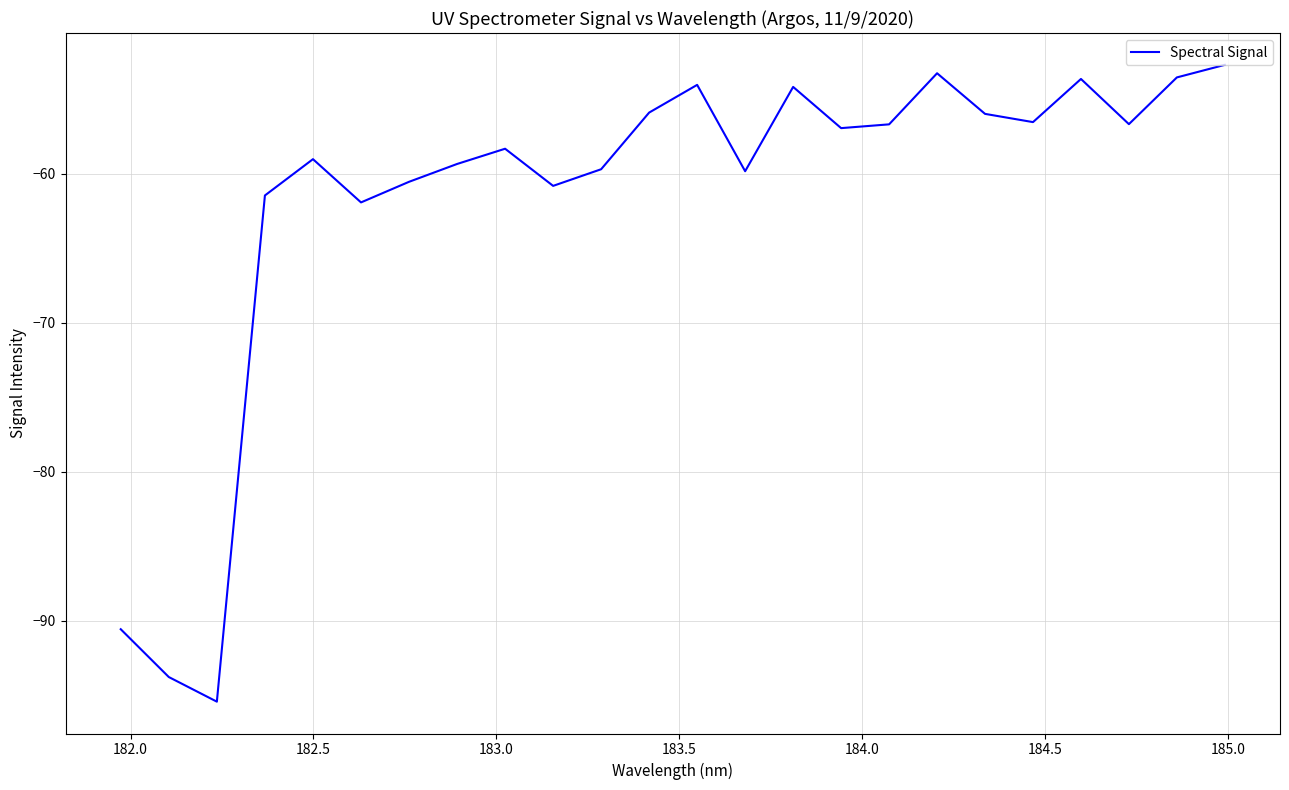

What is the difference between the maximum and minimum values?

42.7